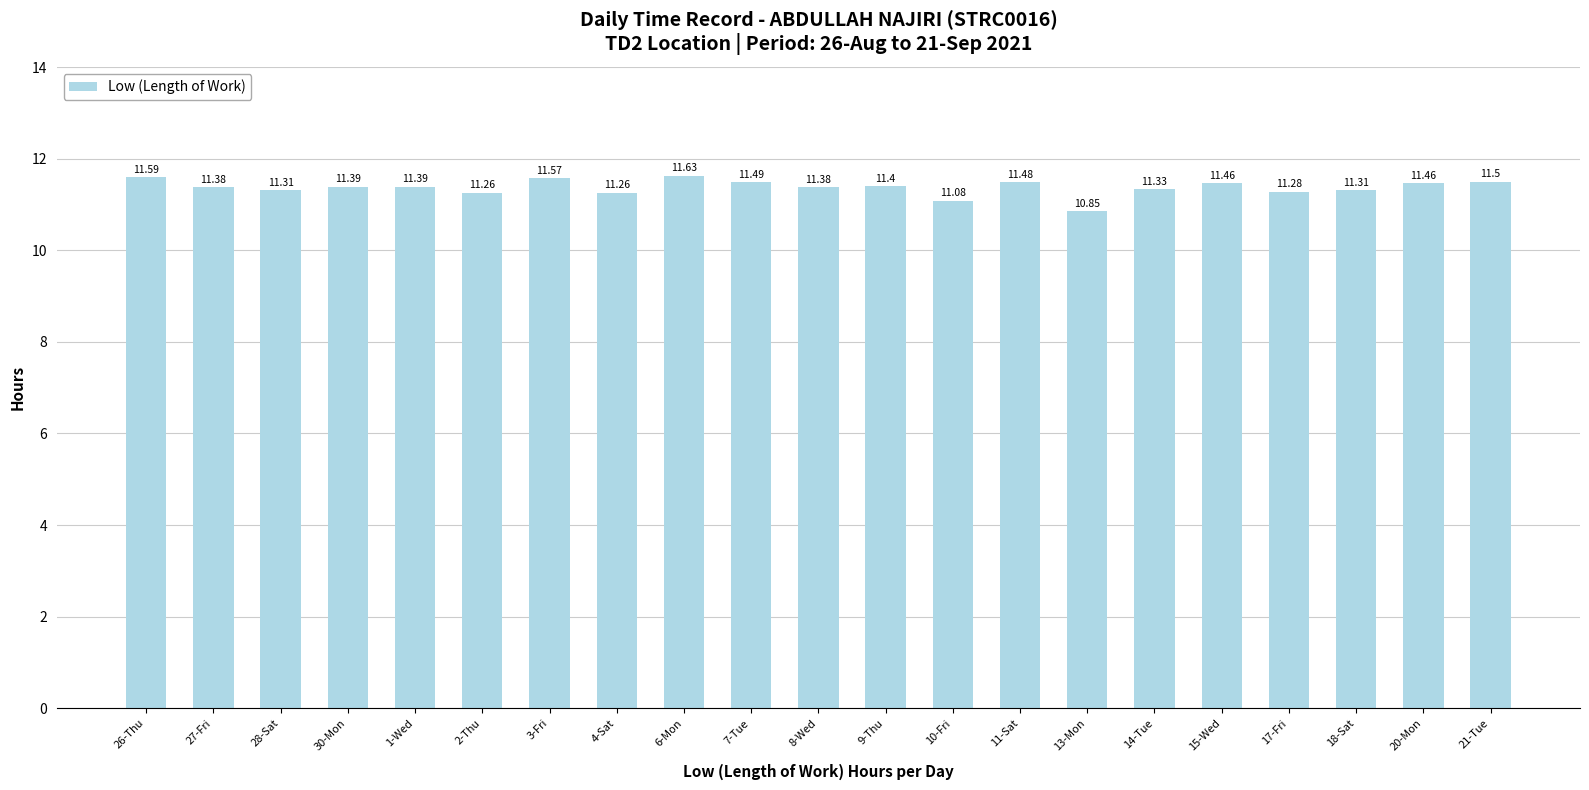

How many data points does each series have?

21